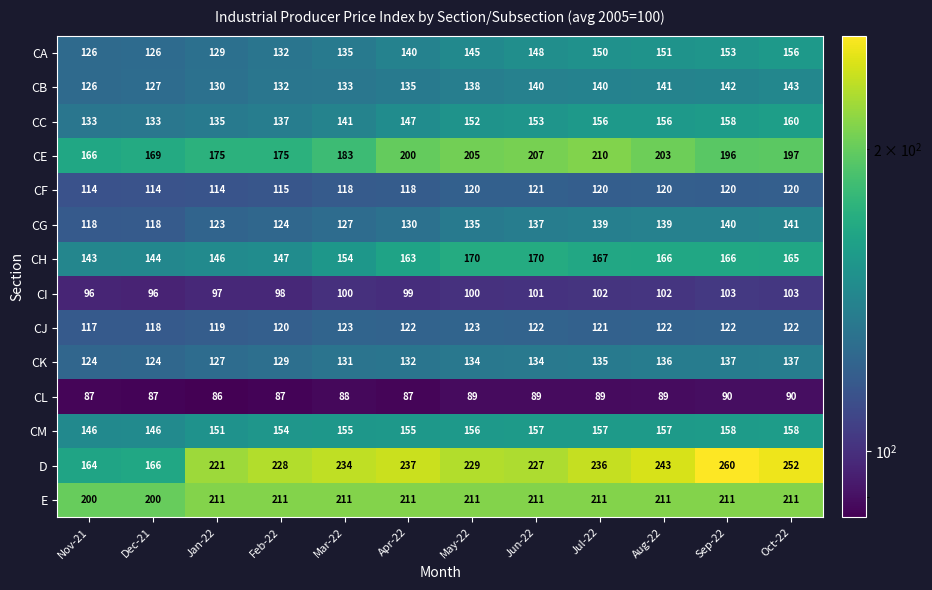

What is the spread (max minus min) of values at Sep-22?

170